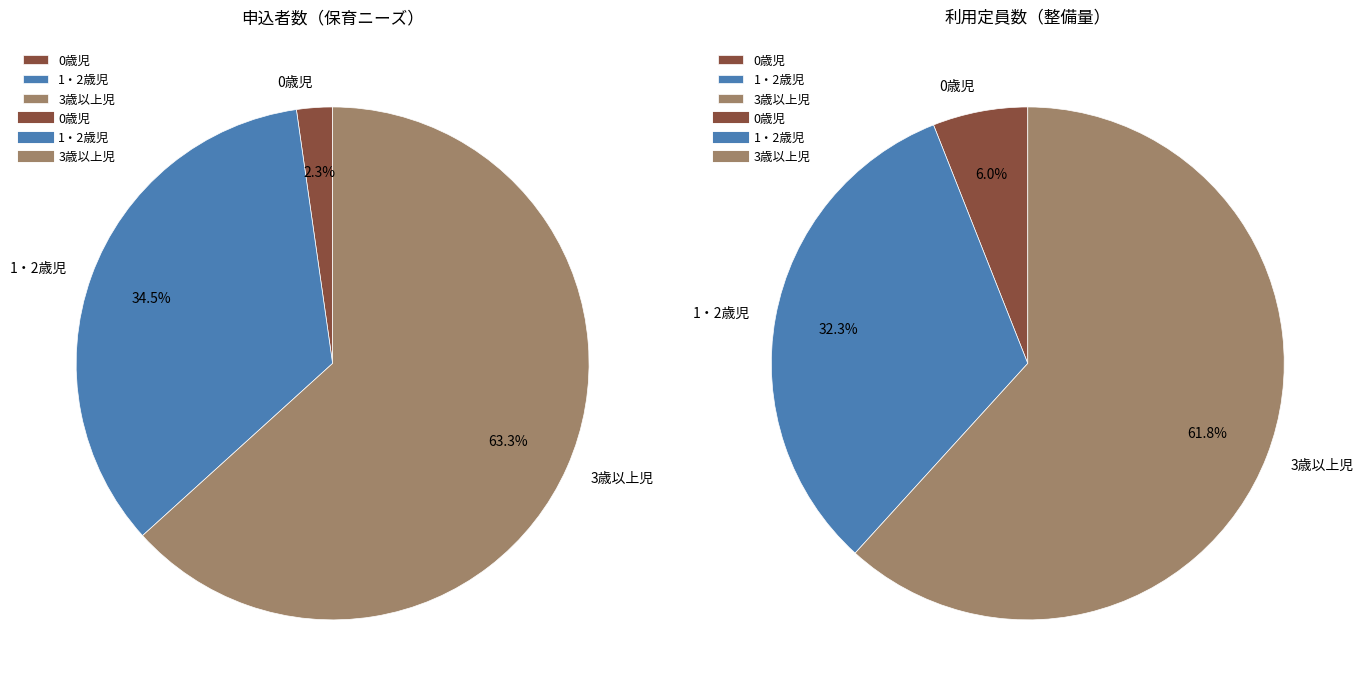

What is the largest slice in the pie chart?

3歳以上児